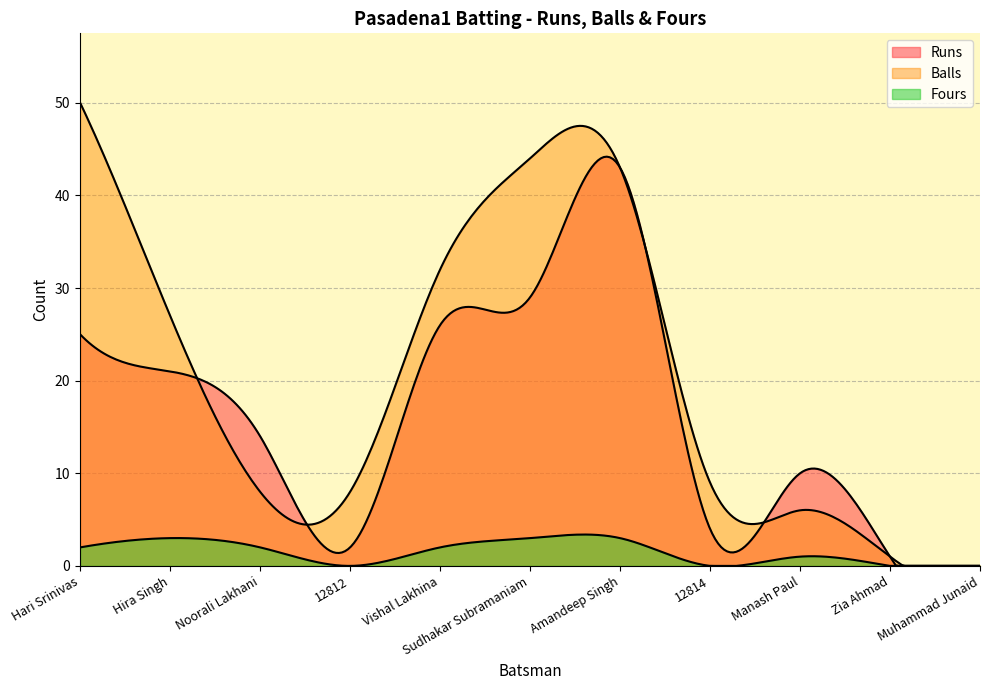

True or false: Fours and Runs intersect in this chart.

False